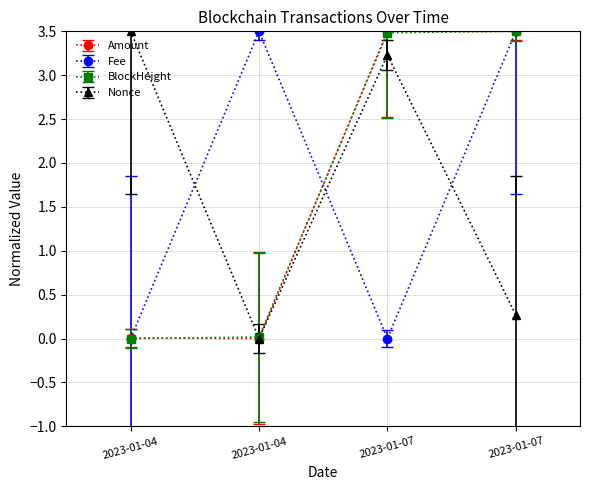

Where do Amount and BlockHeight first cross each other?

2023-01-04 and 2023-01-04